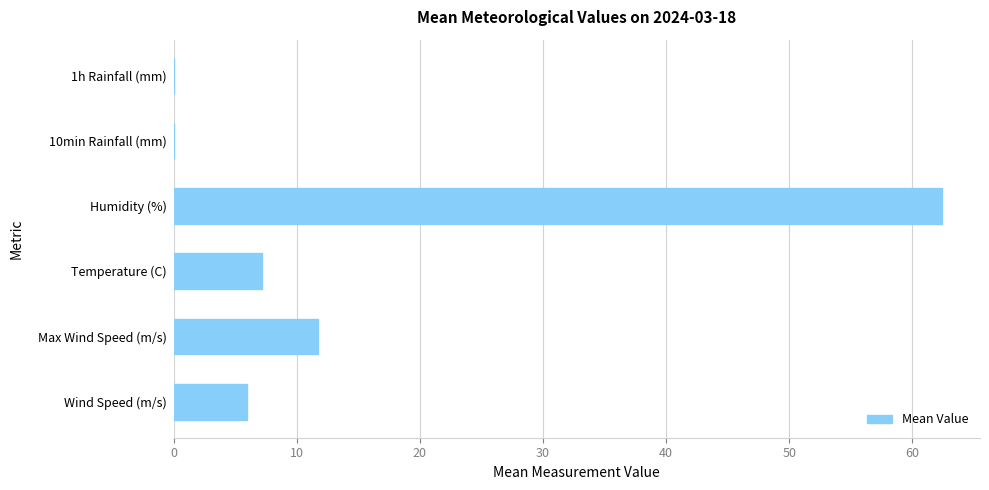

Is it true that the value at Temperature (C) is 9.5?

False